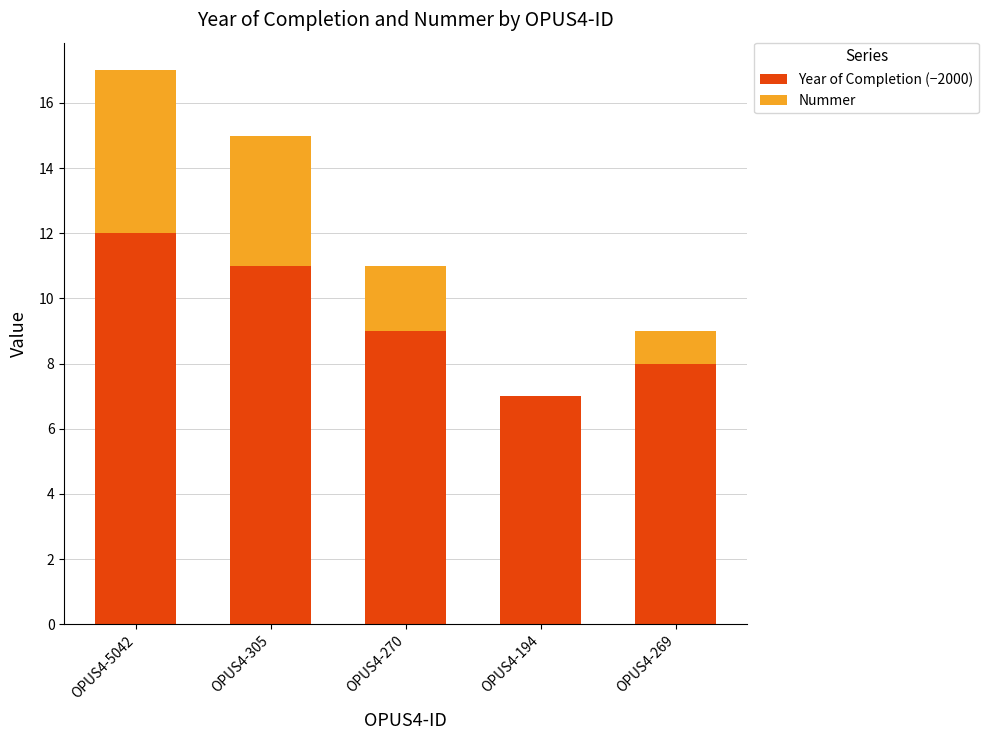

The value of Year of Completion (−2000) at OPUS4-269 is 8. True or false?

True